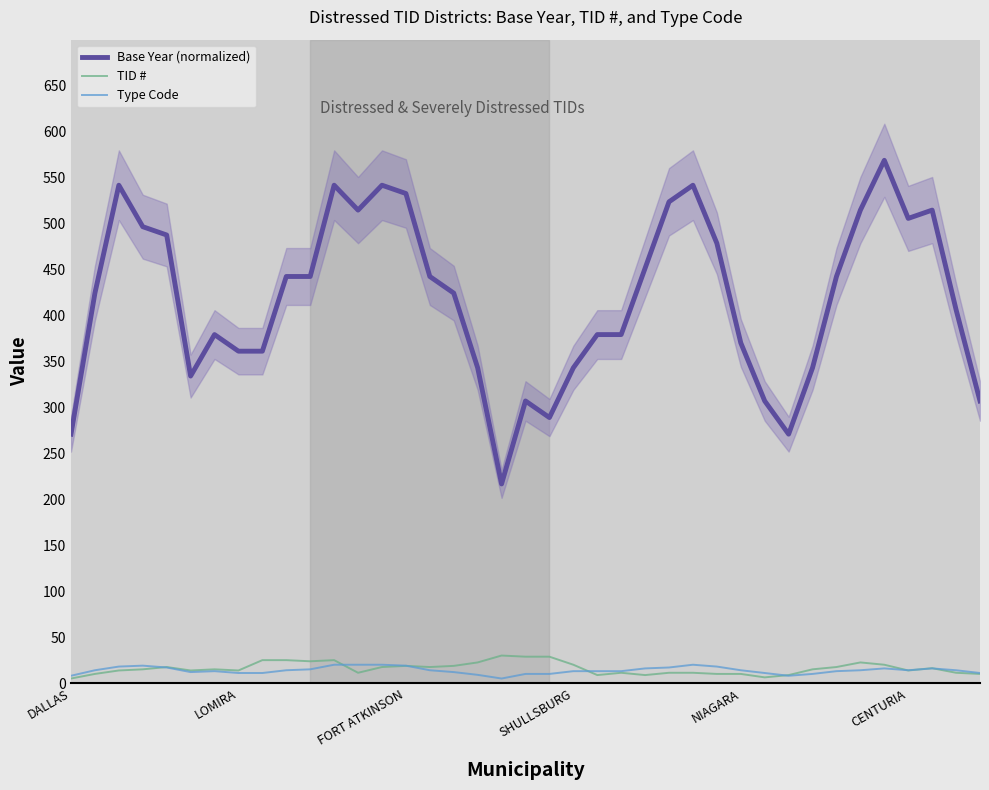

True or false: TID # and Base Year (normalized) intersect in this chart.

False